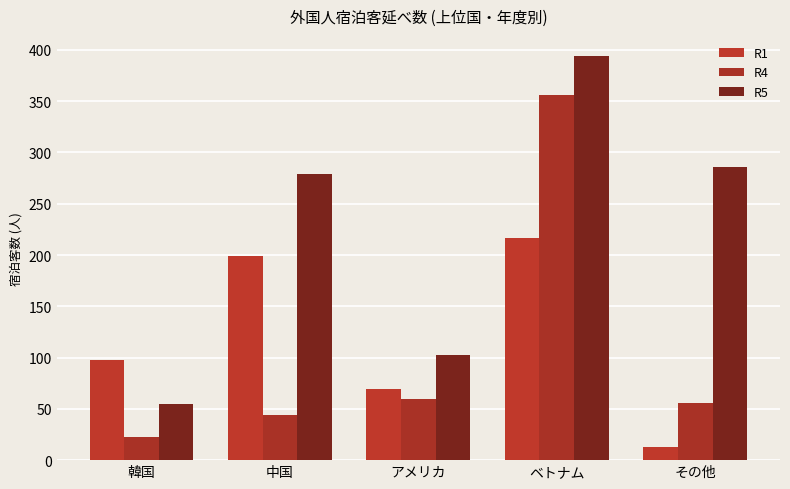

What is the value of the R1 bar at the 2nd from the left?

199